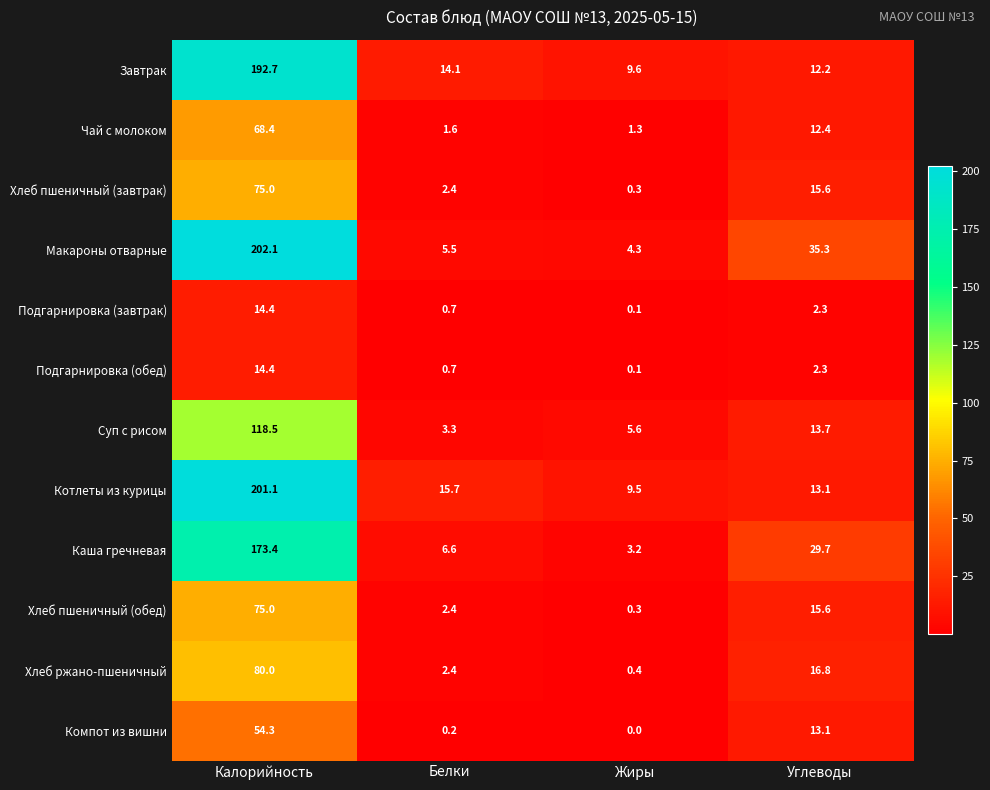

The value of Хлеб пшеничный (завтрак) at Жиры is 0.3. True or false?

True